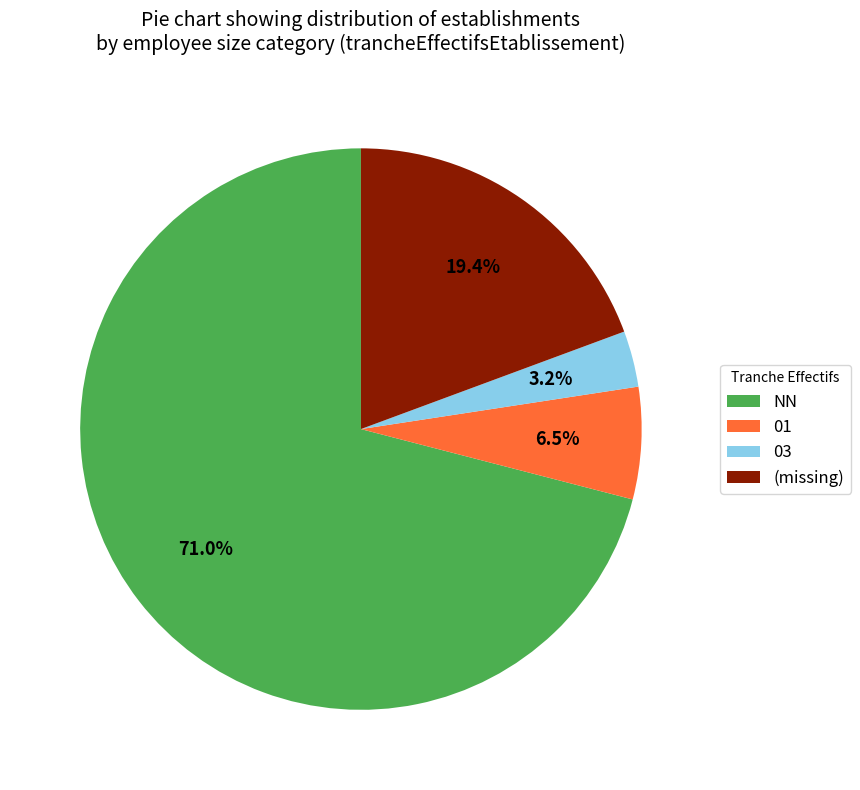

Which category has the smallest portion of the pie?

03